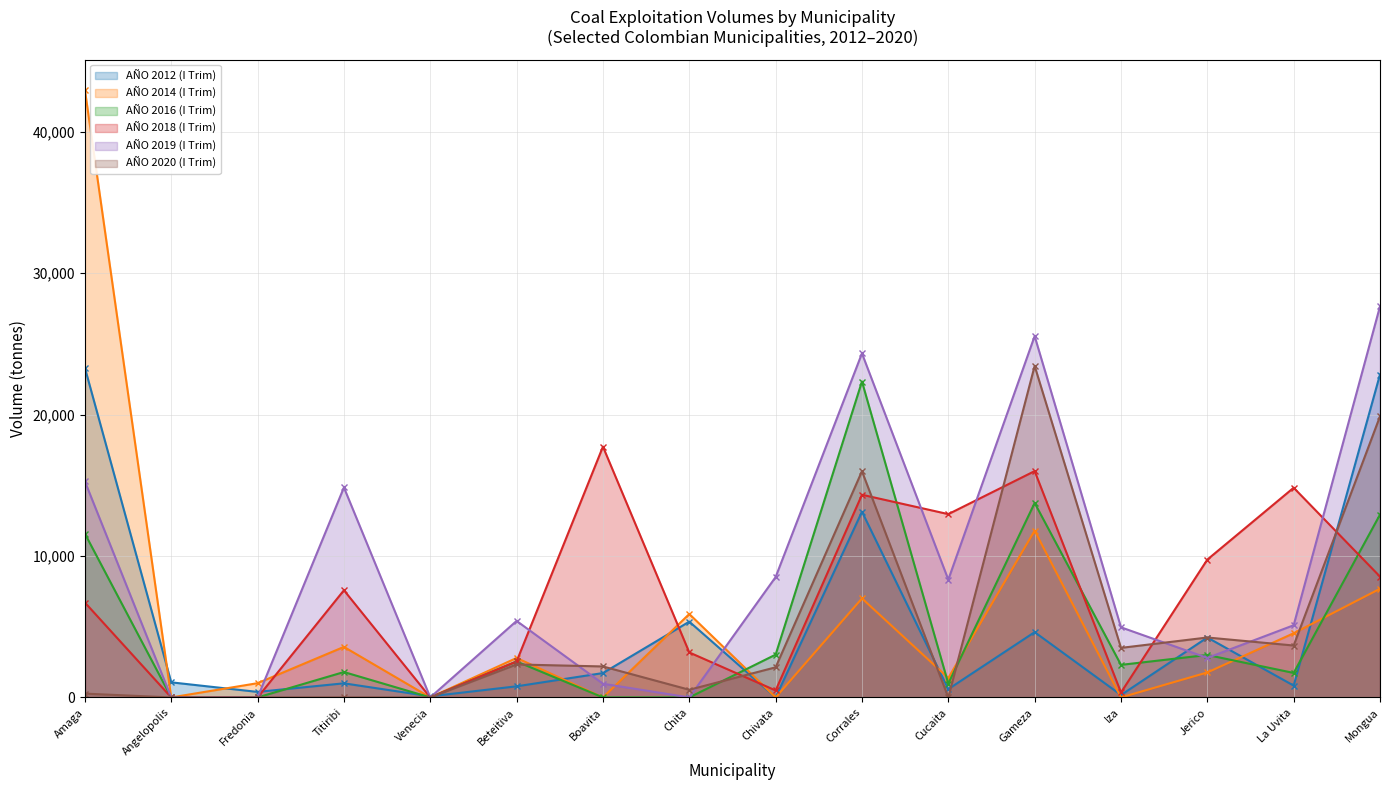

True or false: AÑO 2019 (I Trim) has a value of 27659.2 at Mongua.

True